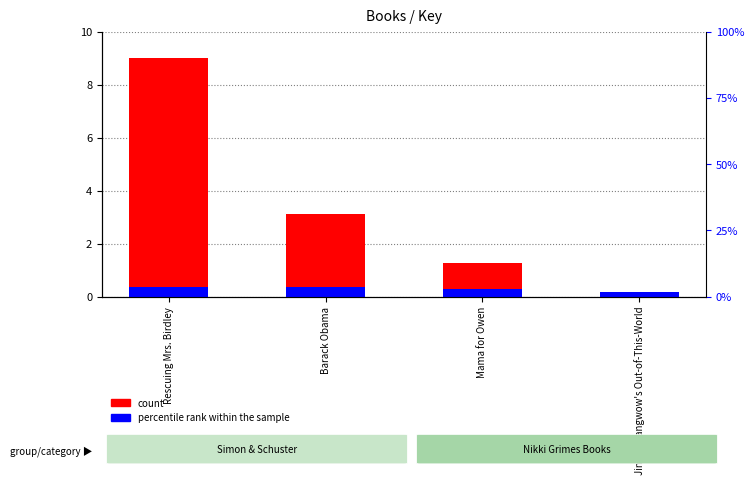

Is it true that percentile rank within the sample equals 0.4 at Barack Obama?

True